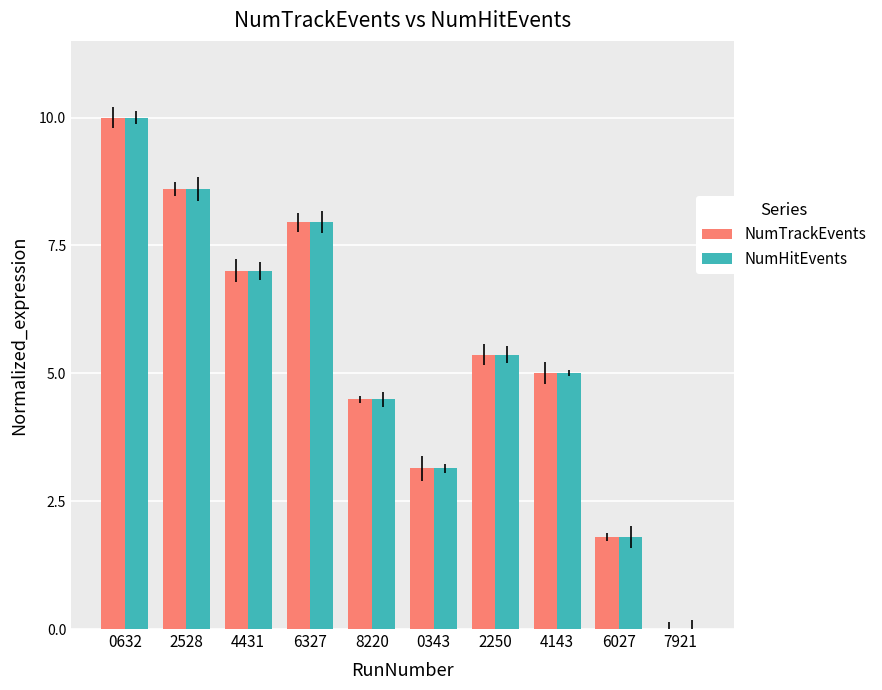

The NumHitEvents series shows 6.5 at 7921. True or false?

False